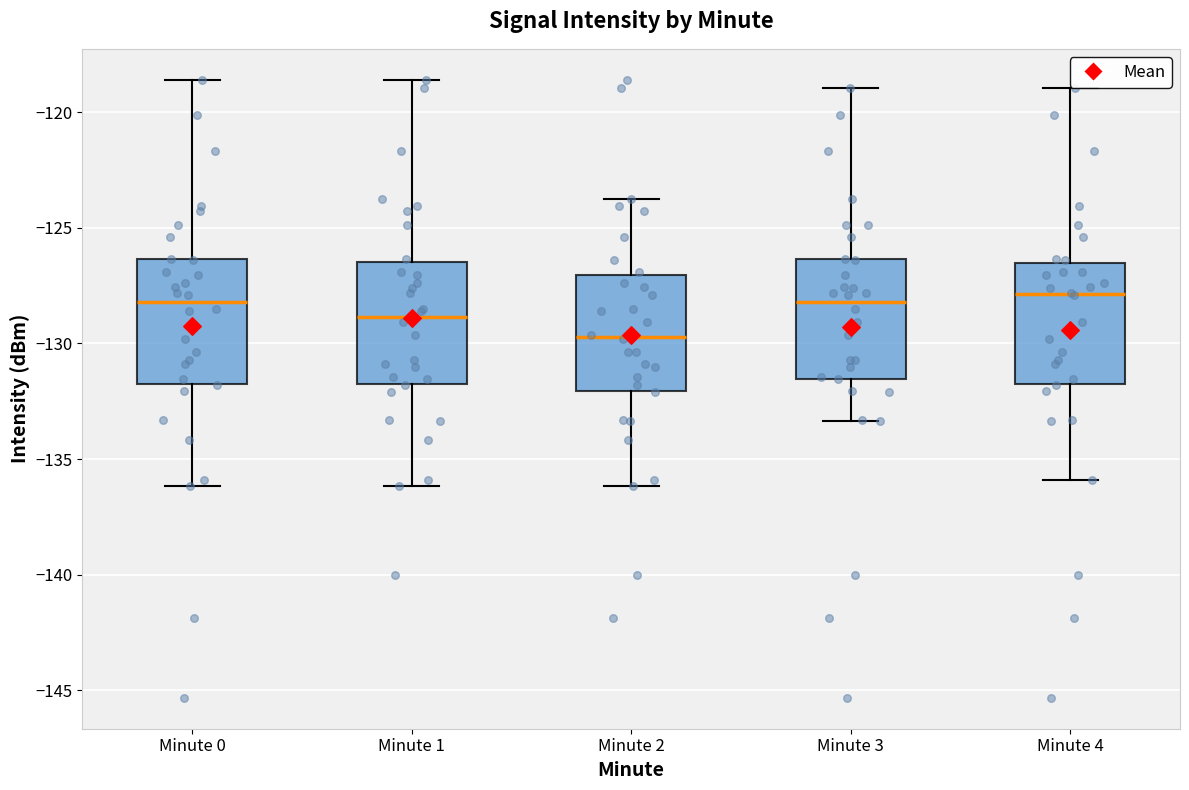

Which box has the lowest median line?

Minute 2